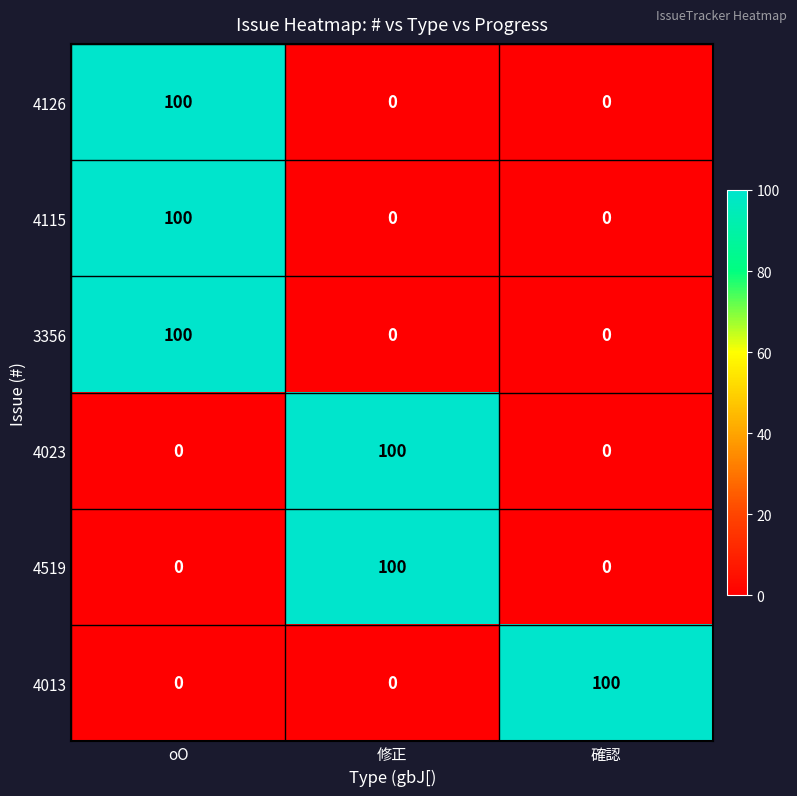

At how many categories does at least one series exceed 36?

3